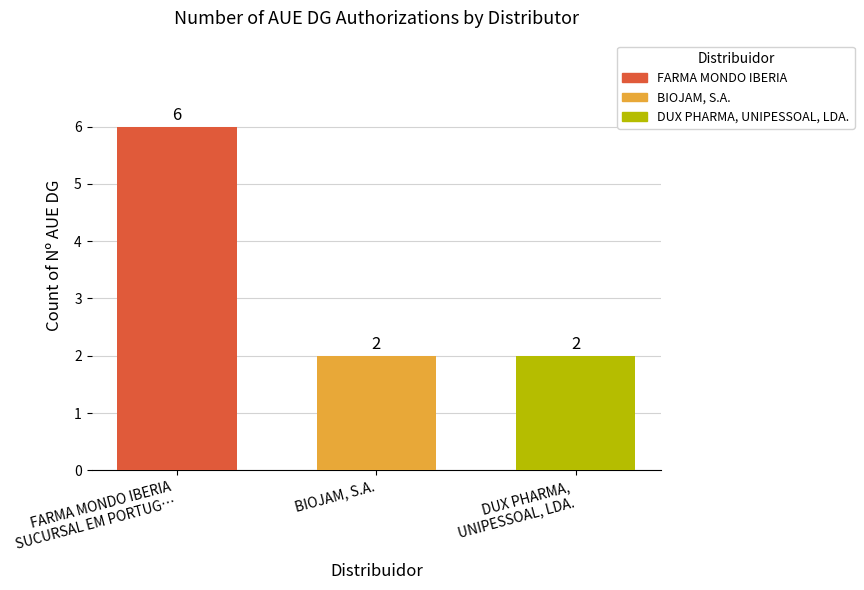

List the labels in order of BIOJAM, S.A. value, largest first.

BIOJAM, S.A.